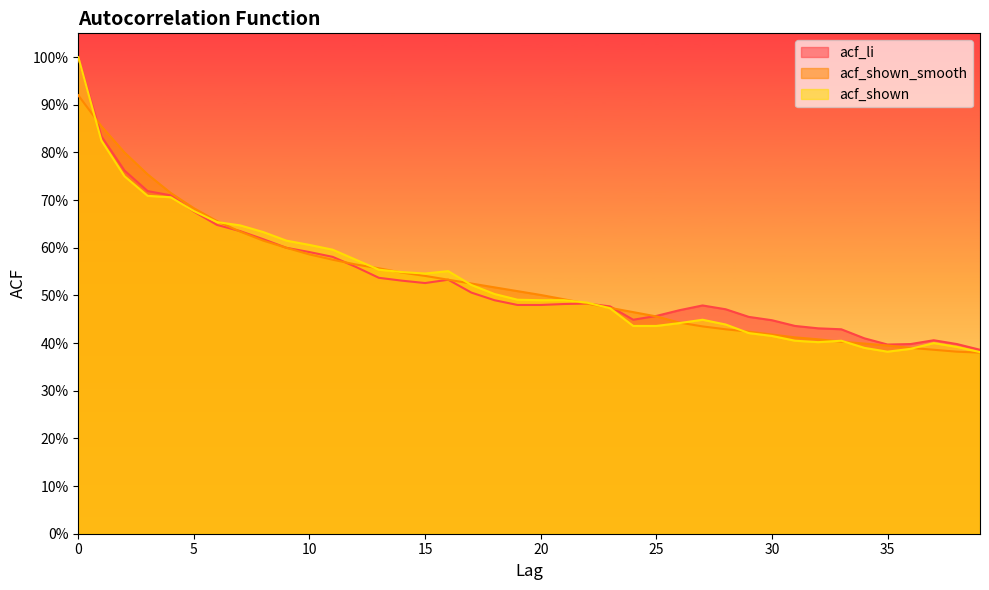

Which series changed the most between 35 and 38?

acf_shown_smooth